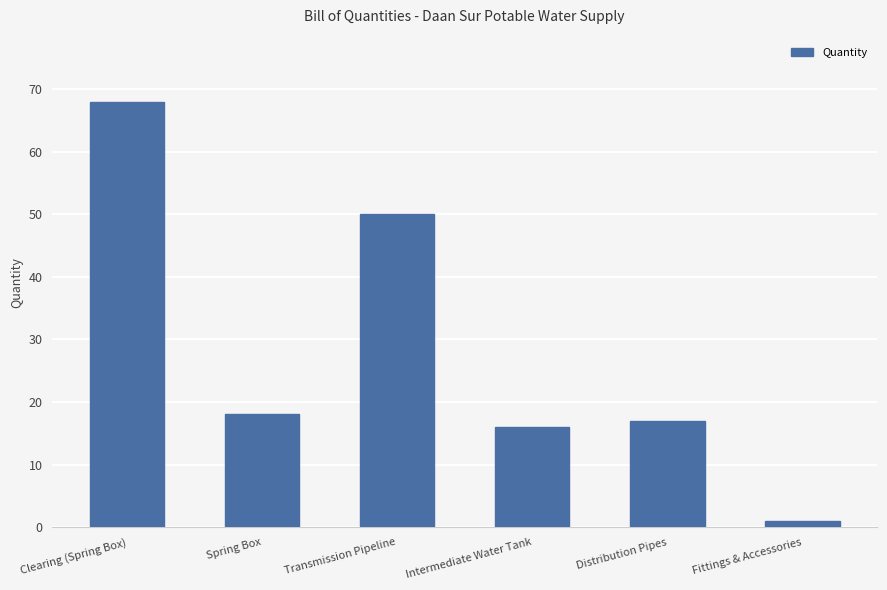

Is it true that the value at Intermediate Water Tank is 16?

True